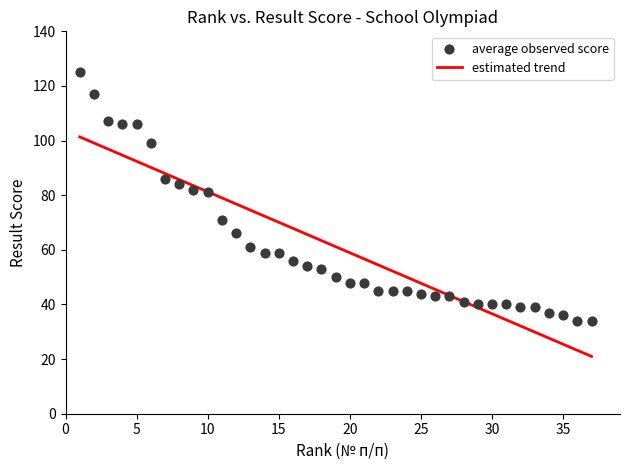

What is the range of X values (max minus min)?

36